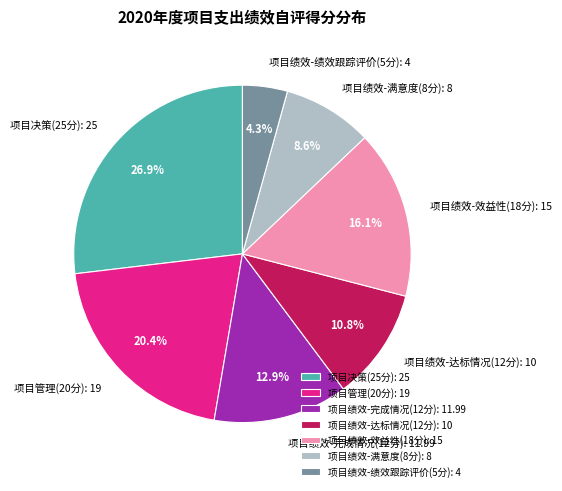

To the nearest percent, what is the difference between the 项目绩效-满意度(8分) and 项目绩效-完成情况(12分) slice percentages?

4%